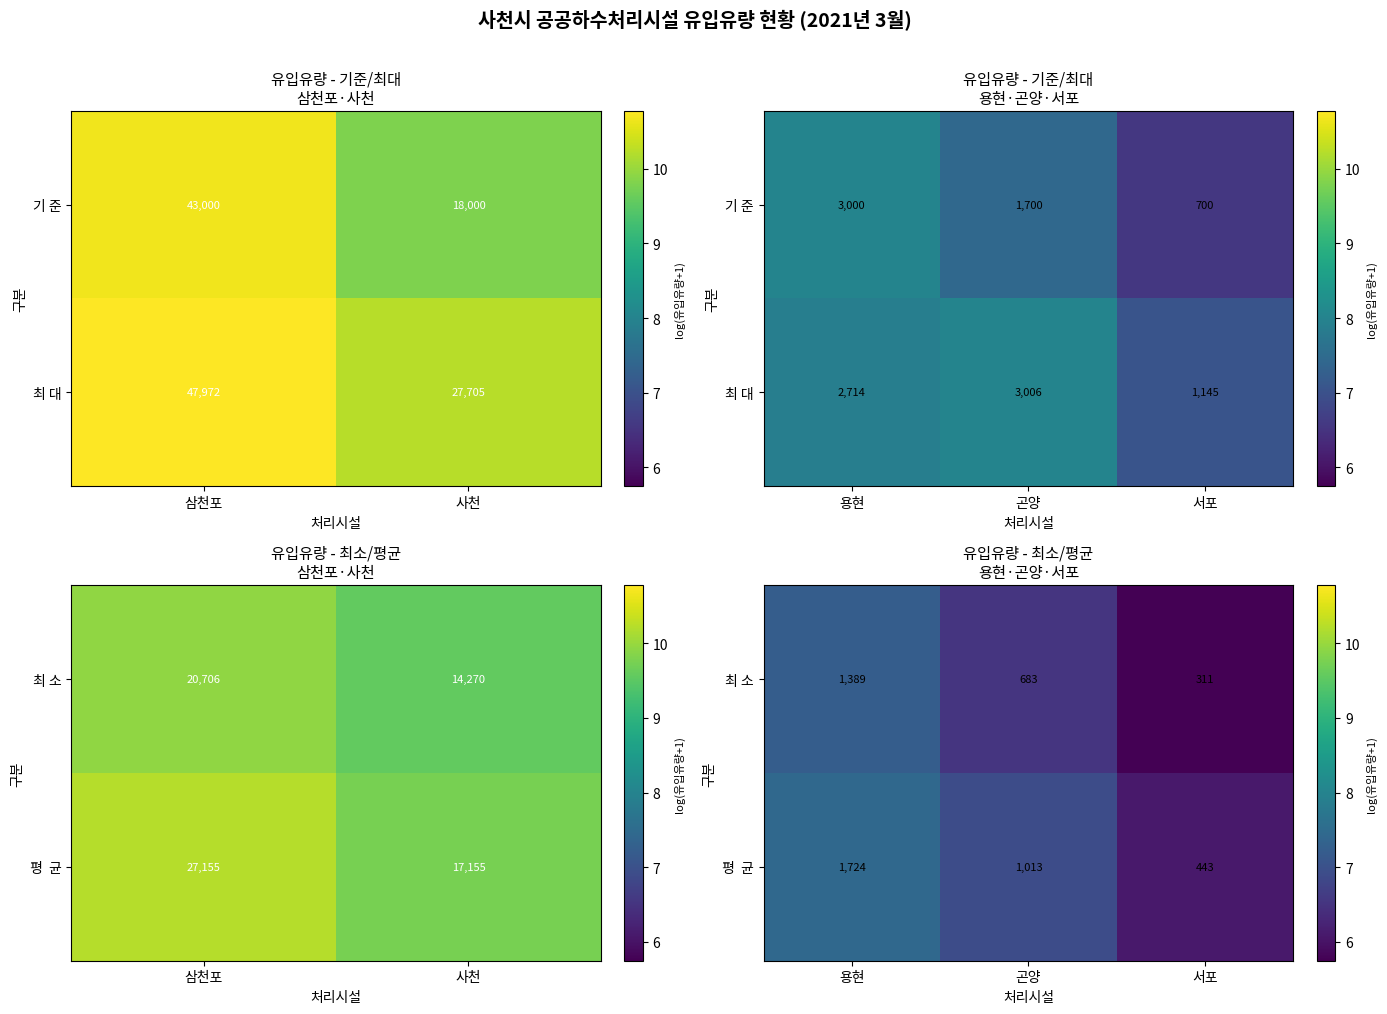

Which has a higher value, 서포 or 곤양?

곤양